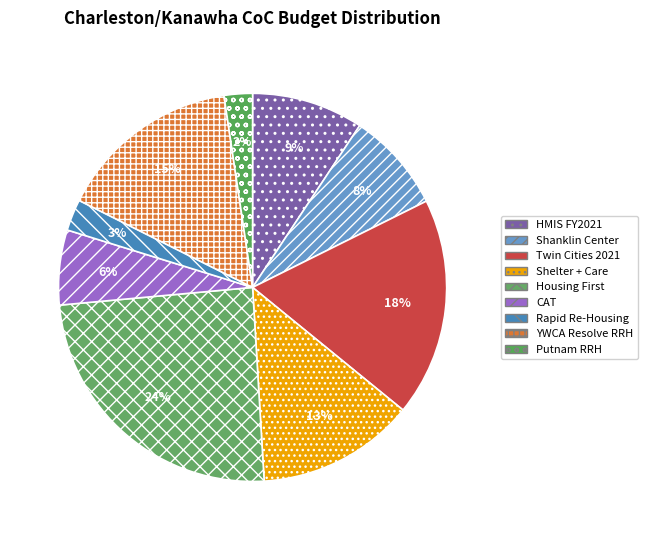

Between CAT and Shanklin Center, which is larger?

Shanklin Center